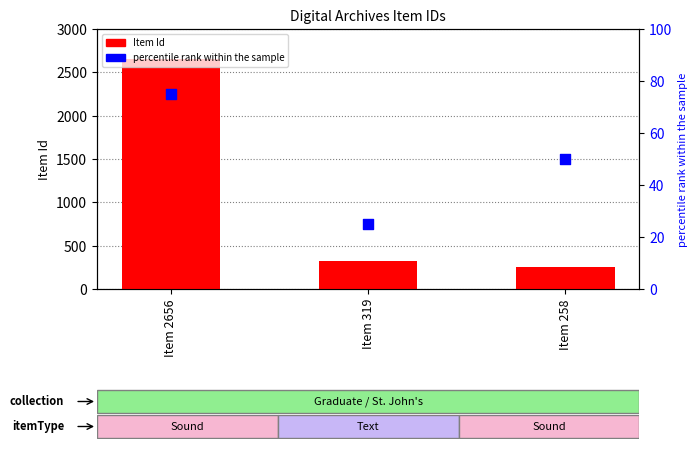

What are all the series names shown in the legend?

Item Id, percentile rank within the sample